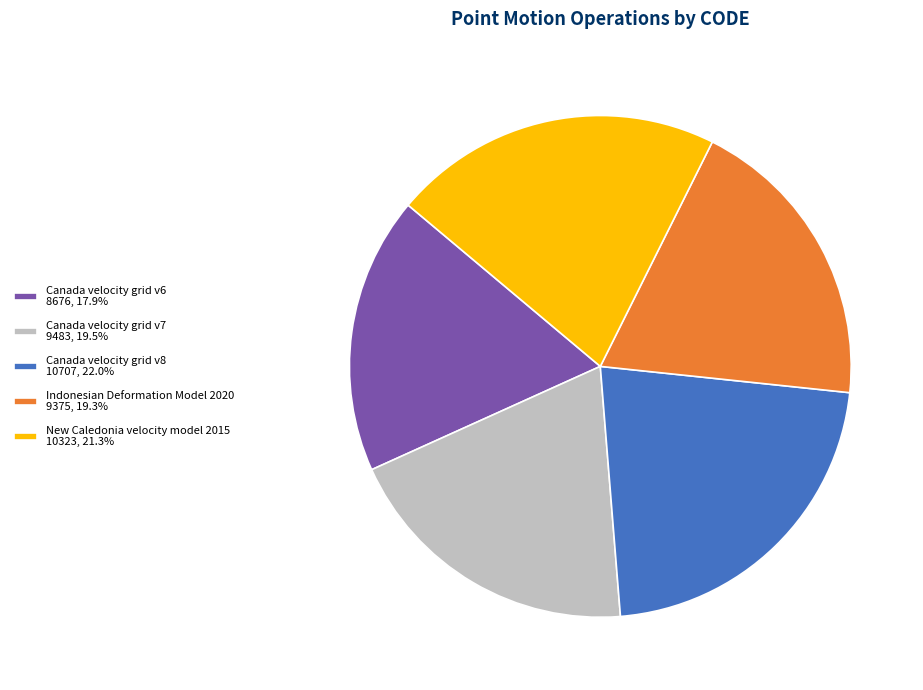

Do Indonesian Deformation Model 2020 9375, 19.3% and Canada velocity grid v8 10707, 22.0% together represent more than half of the pie?

No